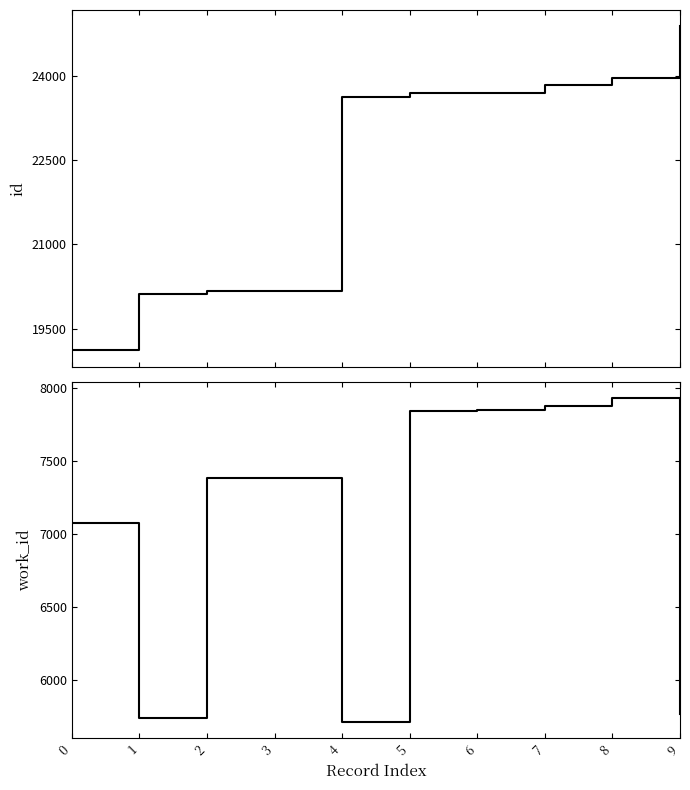

At which category is the sum across all series the highest?

8